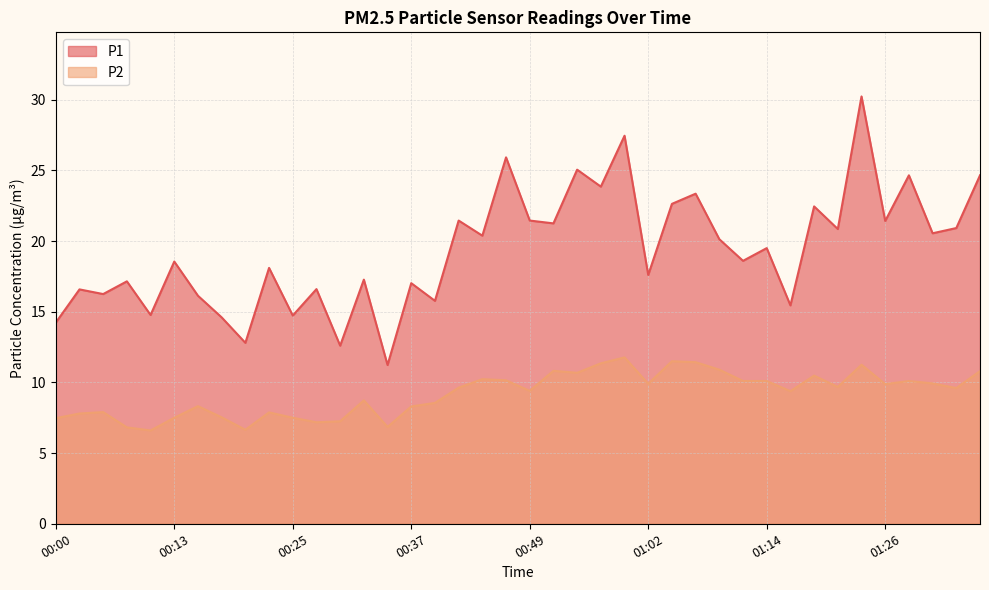

Which series has the widest spread of values?

P1